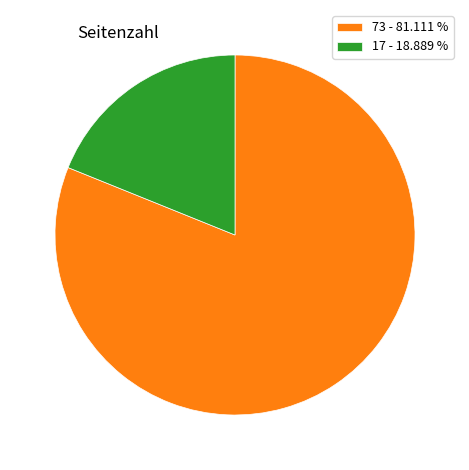

Is the sum of 17 - 18.889 % and 73 - 81.111 % greater than half?

Yes